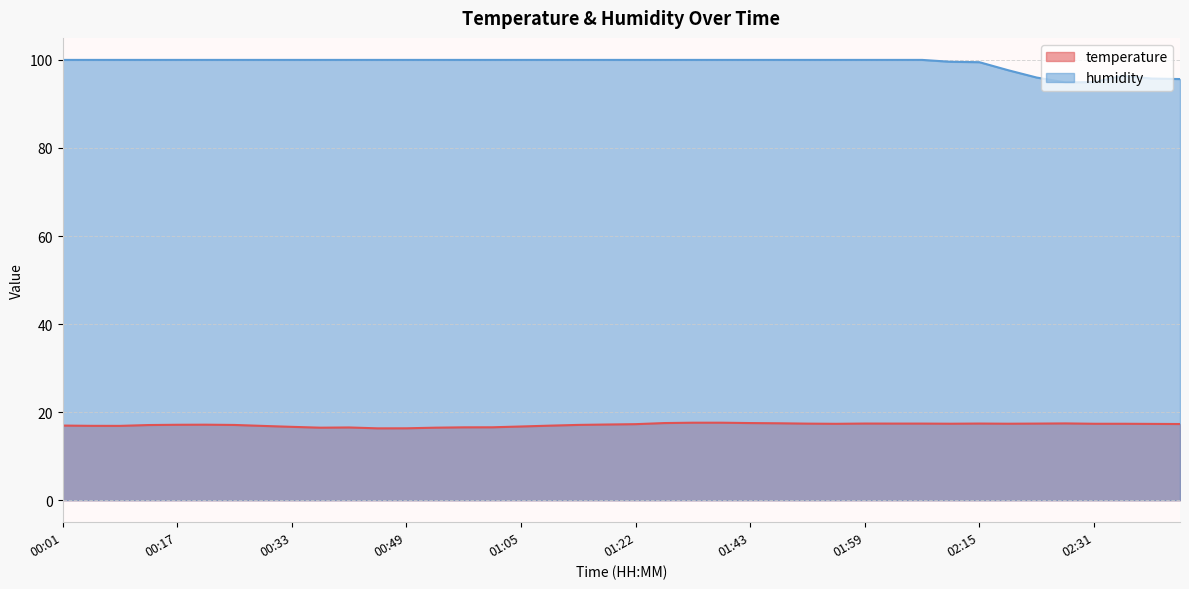

What is the value of the temperature point at the 6th from the left?

17.1